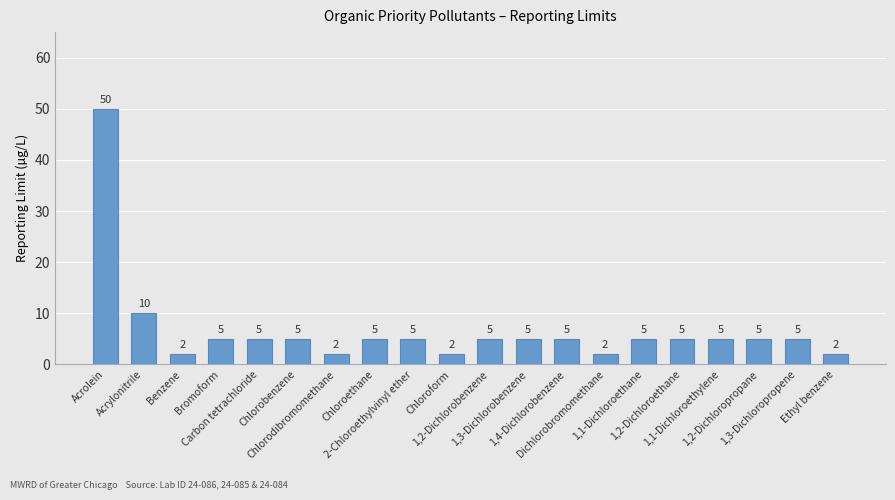

Is it true that the value at 1,4-Dichlorobenzene is 5?

True